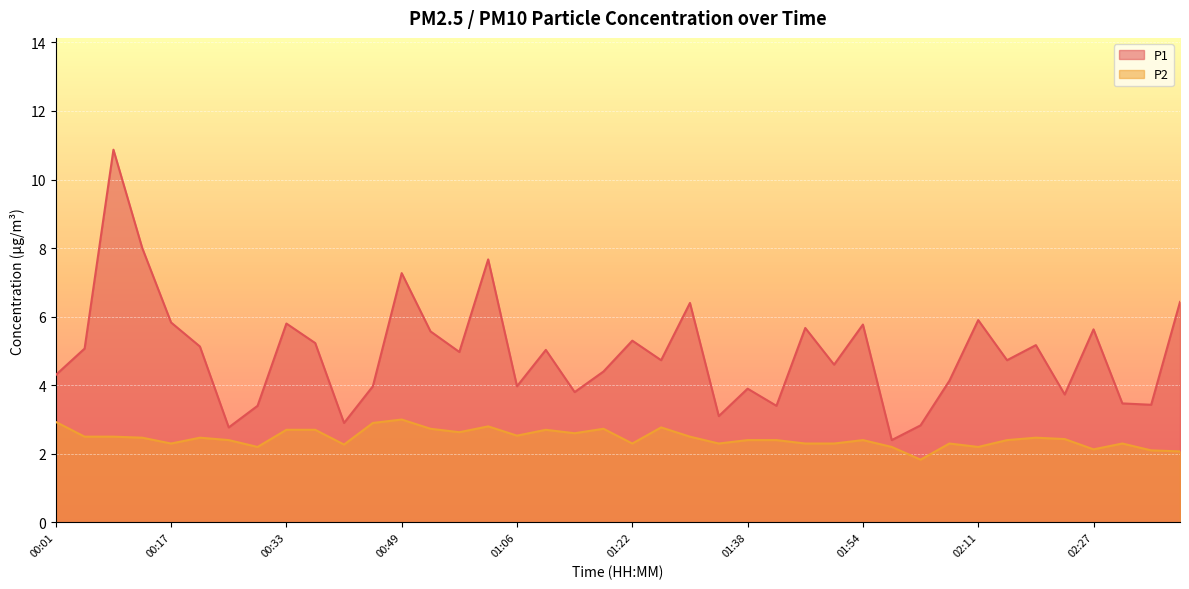

Count the number of data series in this chart.

2